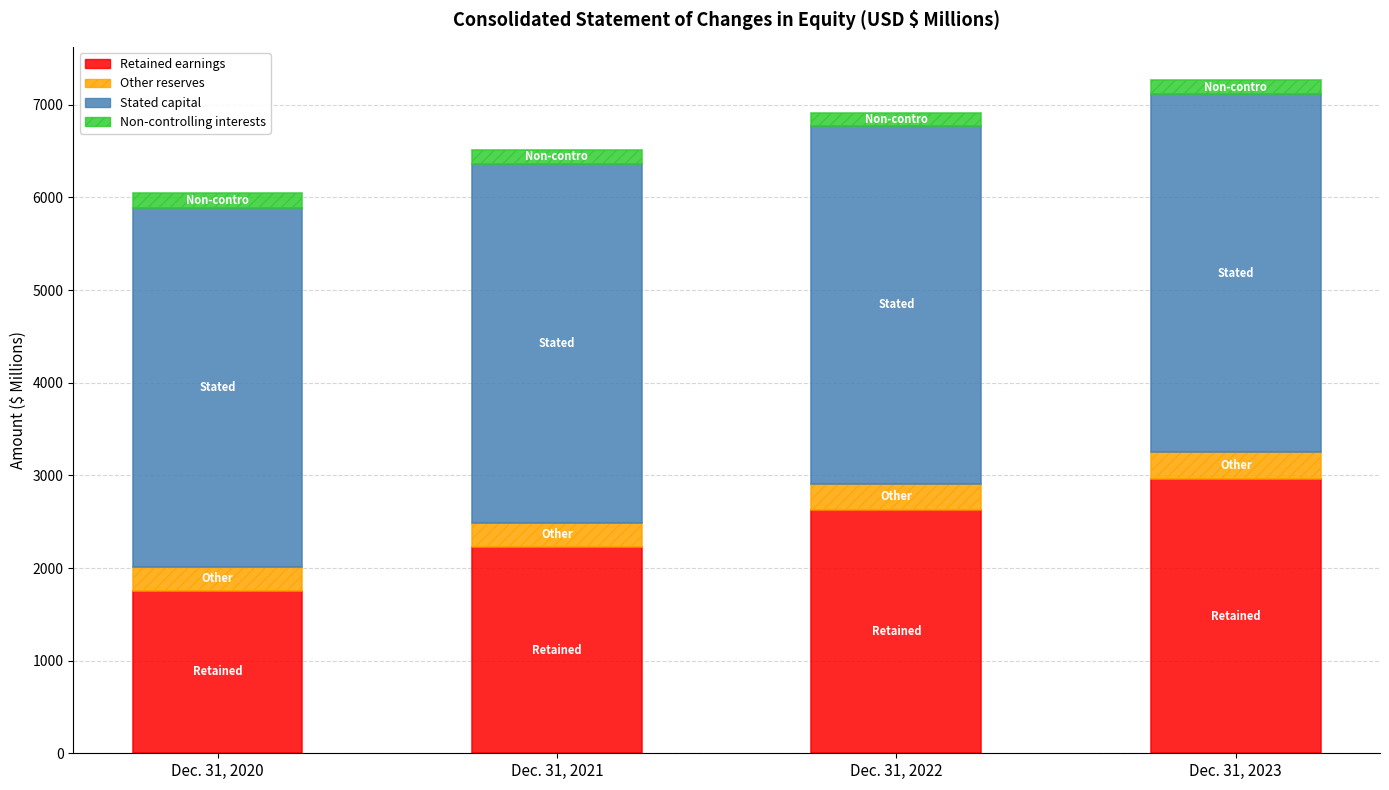

Does the chart contain stacked bars?

Yes